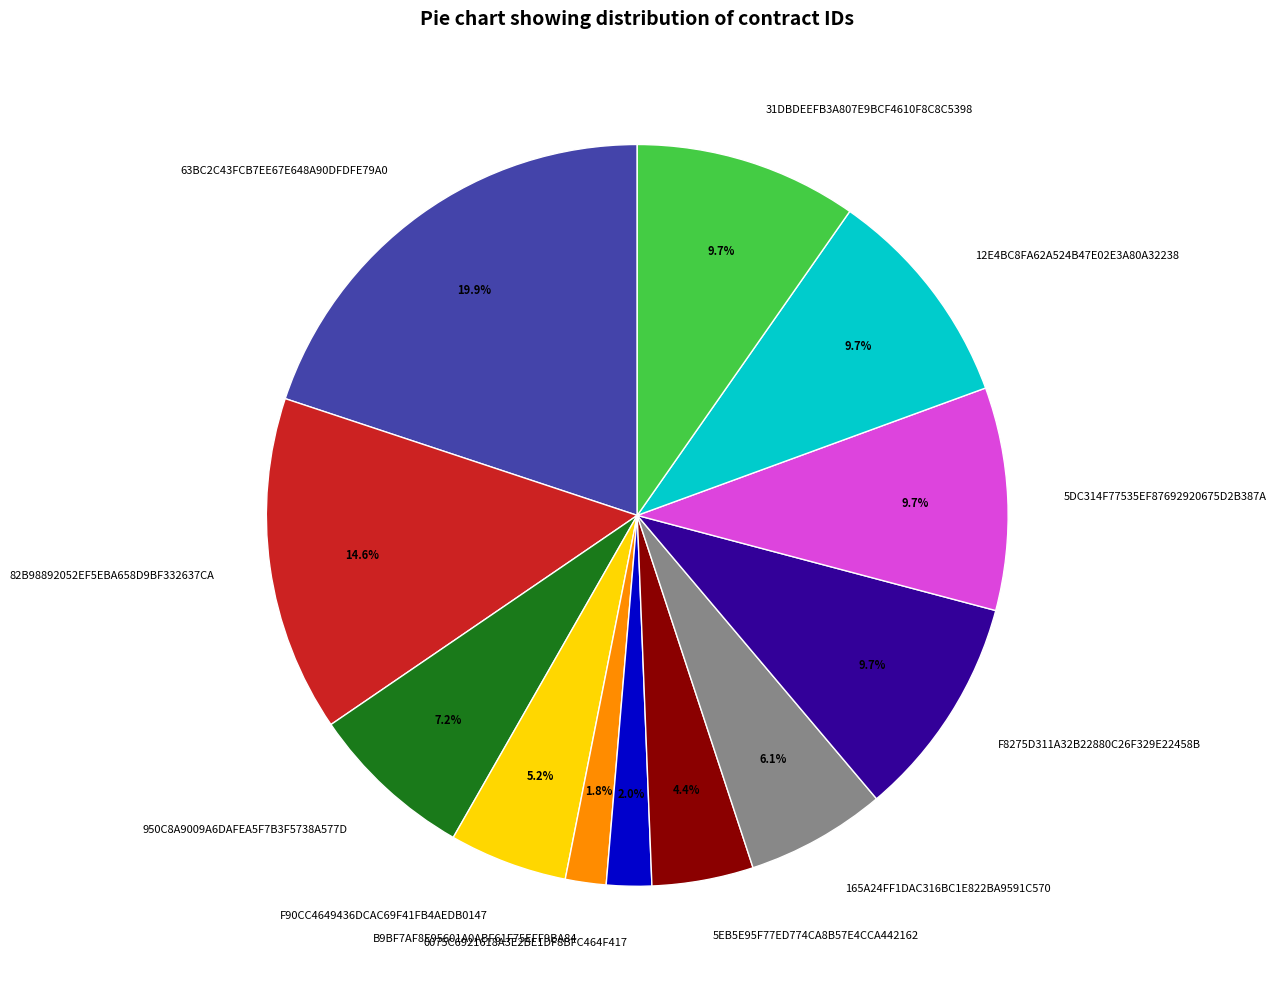

To the nearest percent, what percentage of the pie is B9BF7AF8E95601A0ABF61F75EFF9BA84?

2%